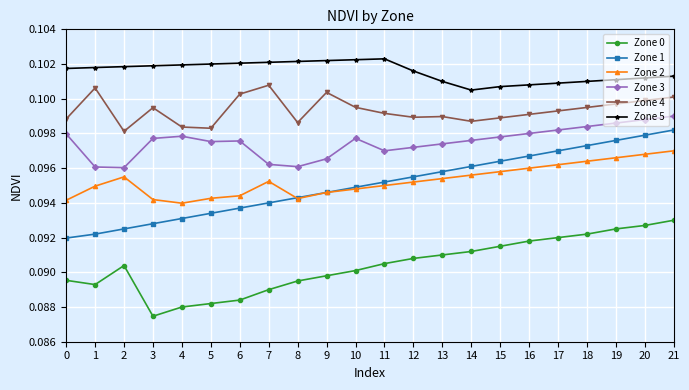

Where is the first local minimum for Zone 4?

2